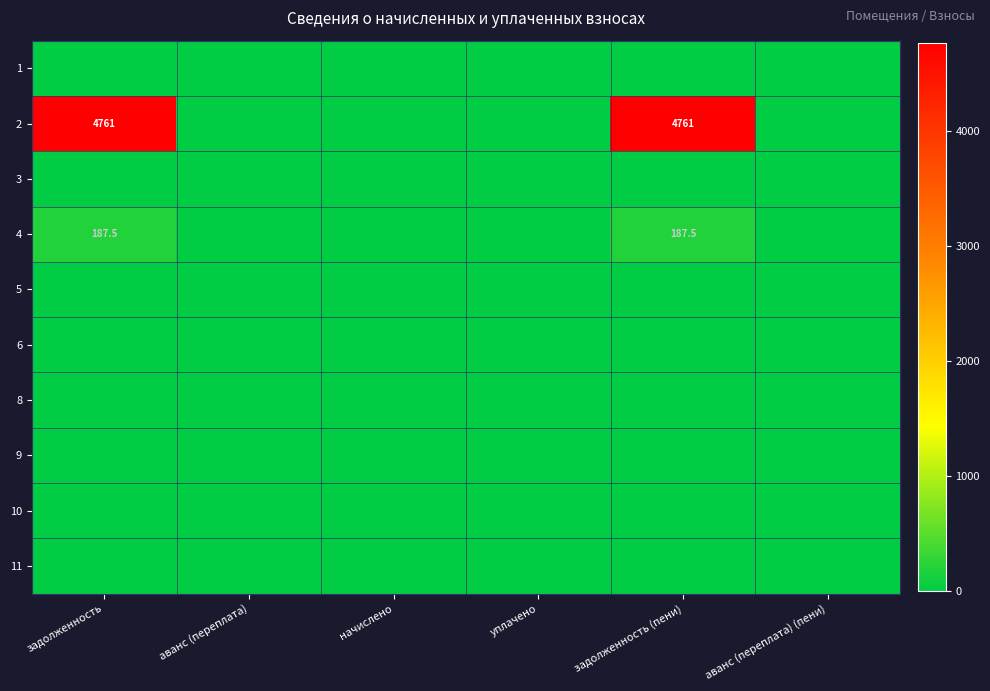

Count the number of data series in this chart.

10